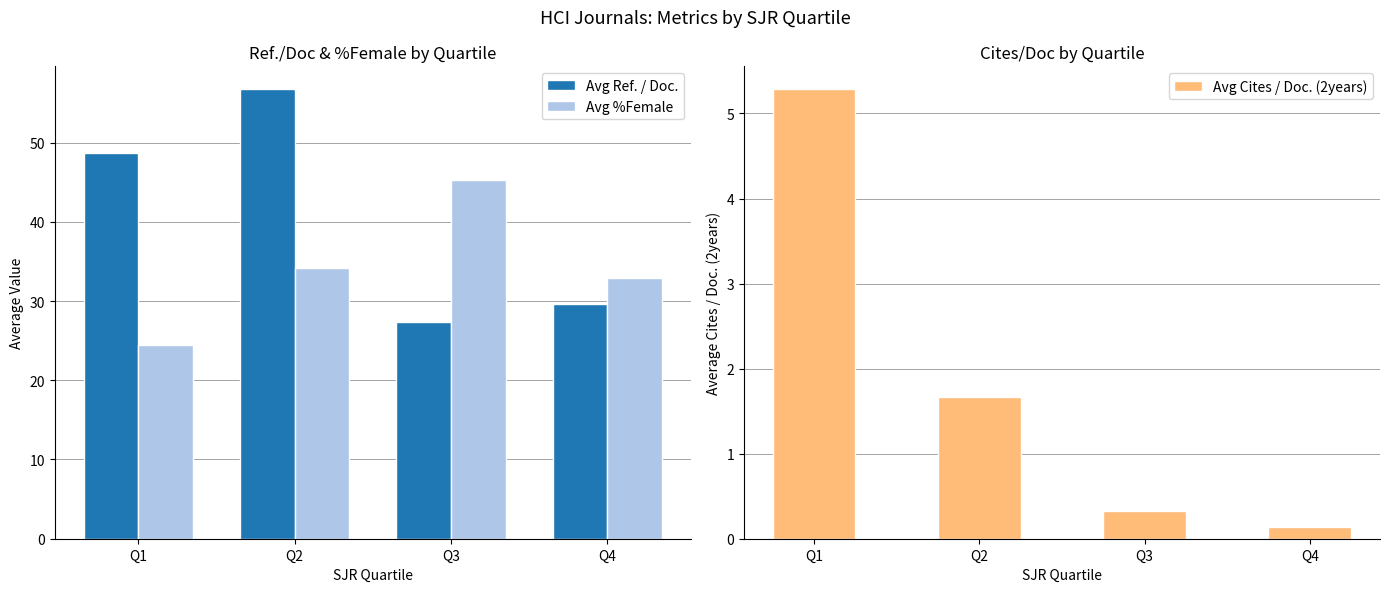

Rank the series by their average value, from highest to lowest.

Avg Ref. / Doc., Avg %Female, Avg Cites / Doc. (2years)